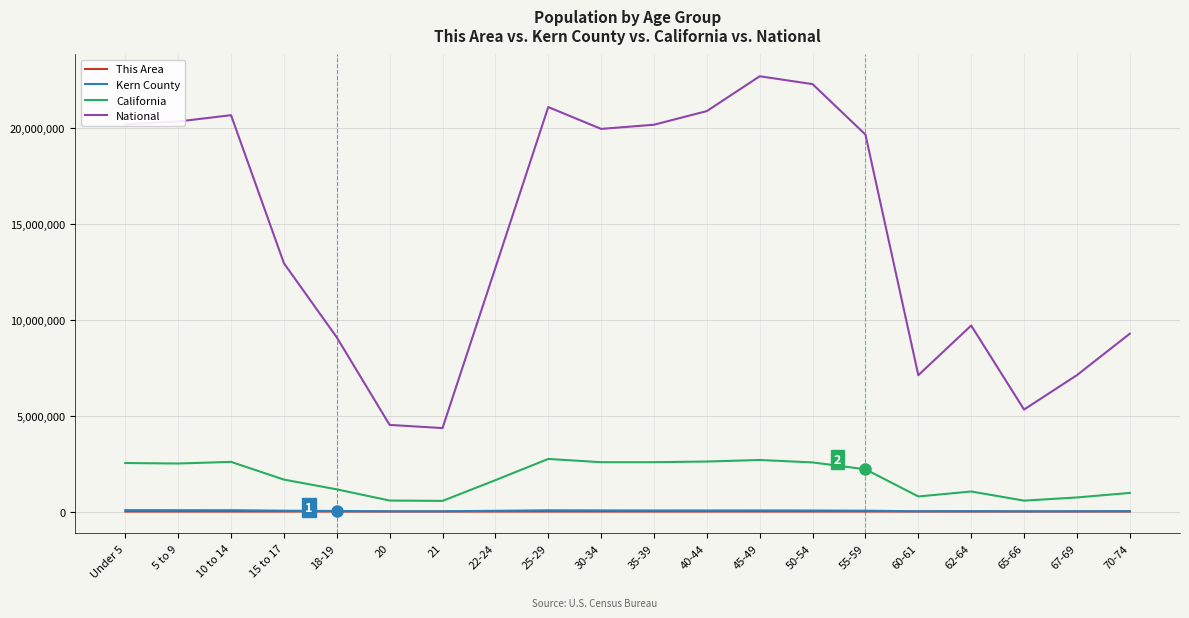

Does the chart display data point markers on the line(s)?

No